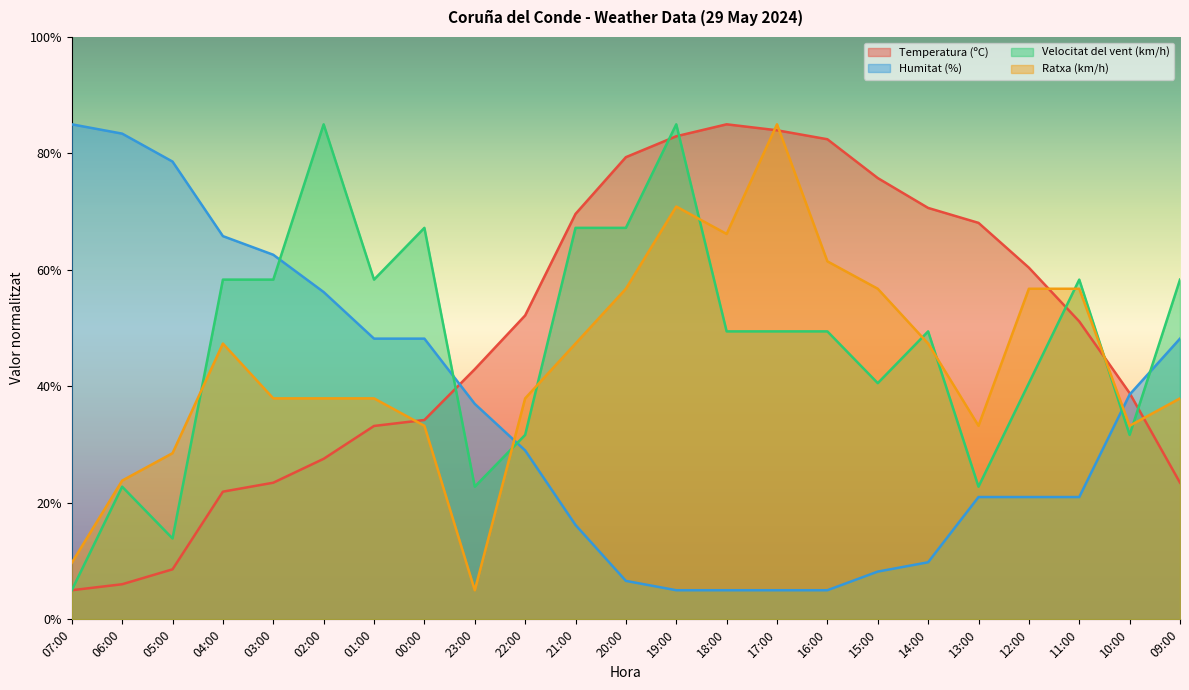

Reading left to right, transcribe all the data shown in this chart.

Temperatura (ºC): 07:00=5.0	06:00=6.0	05:00=8.6	04:00=21.9	03:00=23.5	02:00=27.6	01:00=33.2	00:00=34.2	23:00=42.9	22:00=52.2	21:00=69.6	20:00=79.4	19:00=82.9	18:00=85.0	17:00=84.0	16:00=82.4	15:00=75.8	14:00=70.6	13:00=68.1	12:00=60.4	11:00=51.2	10:00=38.8	09:00=23.5
Humitat (%): 07:00=85.0	06:00=83.4	05:00=78.6	04:00=65.8	03:00=62.6	02:00=56.2	01:00=48.2	00:00=48.2	23:00=37.0	22:00=29.0	21:00=16.2	20:00=6.6	19:00=5.0	18:00=5.0	17:00=5.0	16:00=5.0	15:00=8.2	14:00=9.8	13:00=21.0	12:00=21.0	11:00=21.0	10:00=38.6	09:00=48.2
Velocitat del vent (km/h): 07:00=5.0	06:00=22.8	05:00=13.9	04:00=58.3	03:00=58.3	02:00=85.0	01:00=58.3	00:00=67.2	23:00=22.8	22:00=31.7	21:00=67.2	20:00=67.2	19:00=85.0	18:00=49.4	17:00=49.4	16:00=49.4	15:00=40.6	14:00=49.4	13:00=22.8	12:00=40.6	11:00=58.3	10:00=31.7	09:00=58.3
Ratxa (km/h): 07:00=9.7	06:00=23.8	05:00=28.5	04:00=47.4	03:00=37.9	02:00=37.9	01:00=37.9	00:00=33.2	23:00=5.0	22:00=37.9	21:00=47.4	20:00=56.8	19:00=70.9	18:00=66.2	17:00=85.0	16:00=61.5	15:00=56.8	14:00=47.4	13:00=33.2	12:00=56.8	11:00=56.8	10:00=33.2	09:00=37.9